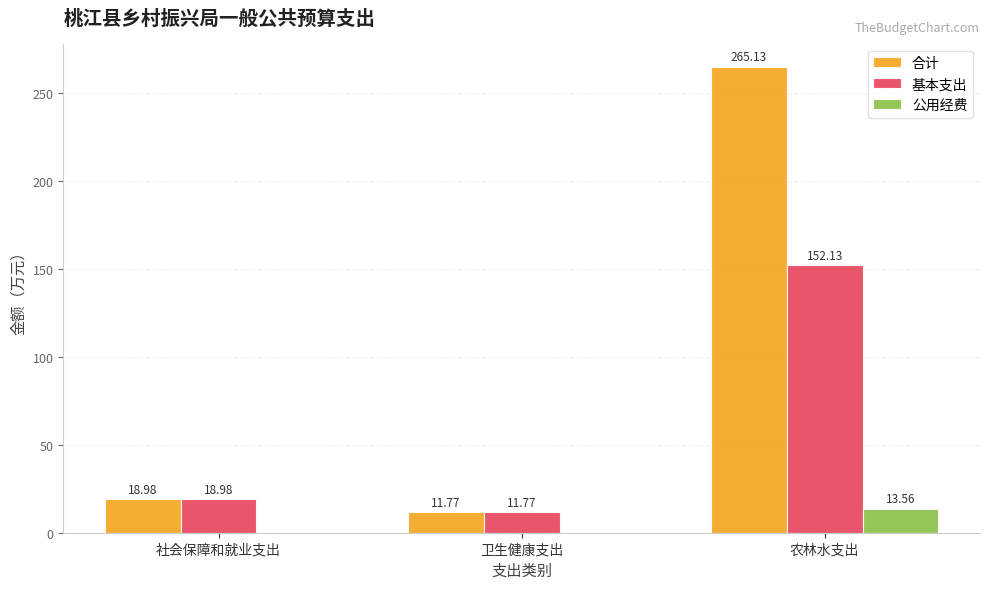

Which series changed the most between 社会保障和就业支出 and 农林水支出?

合计